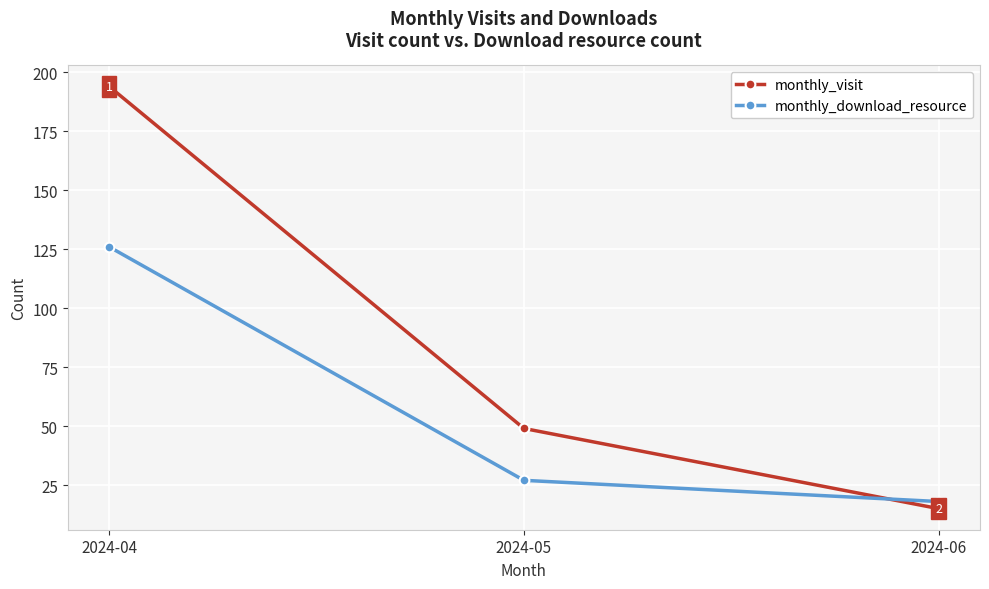

Reading right to left, list all the values displayed in this chart.

monthly_visit: 2024-06=15	2024-05=49	2024-04=194
monthly_download_resource: 2024-06=18	2024-05=27	2024-04=126